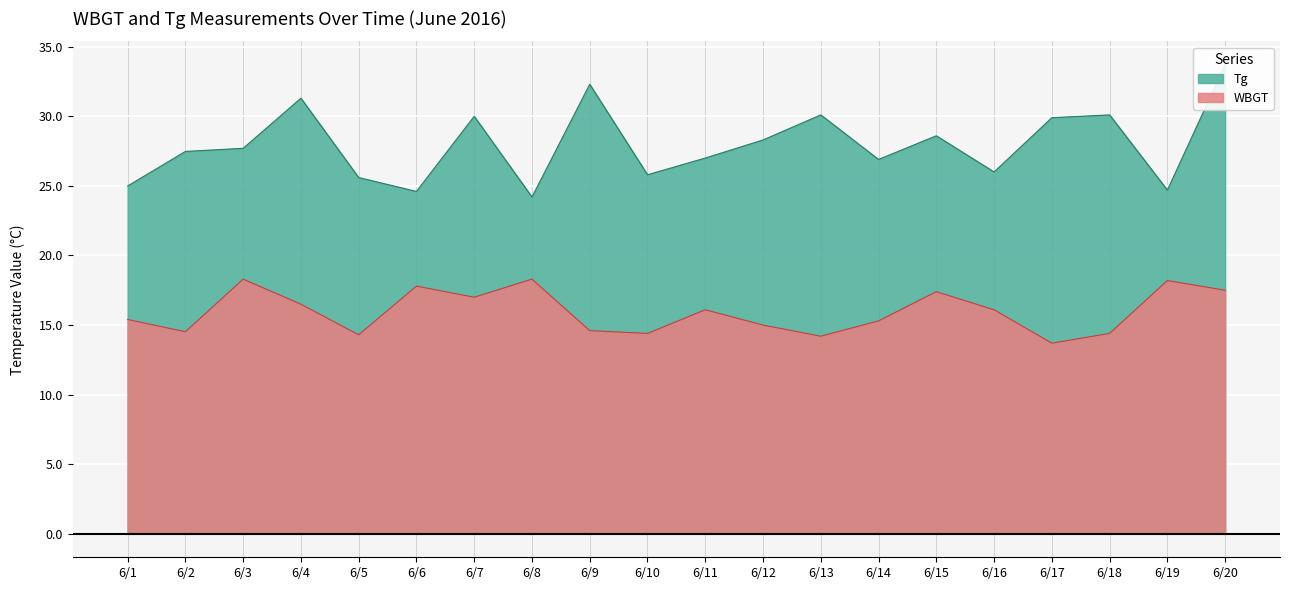

Between 6/11 and 6/12, which series saw the biggest shift?

Tg